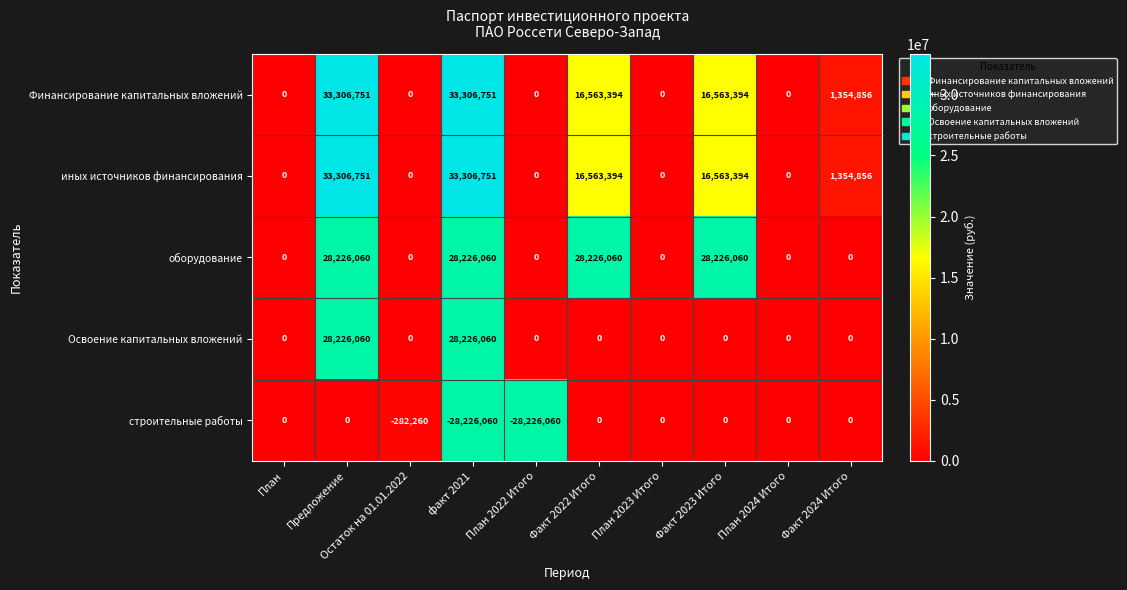

At how many categories does at least one series exceed 17338356?

4